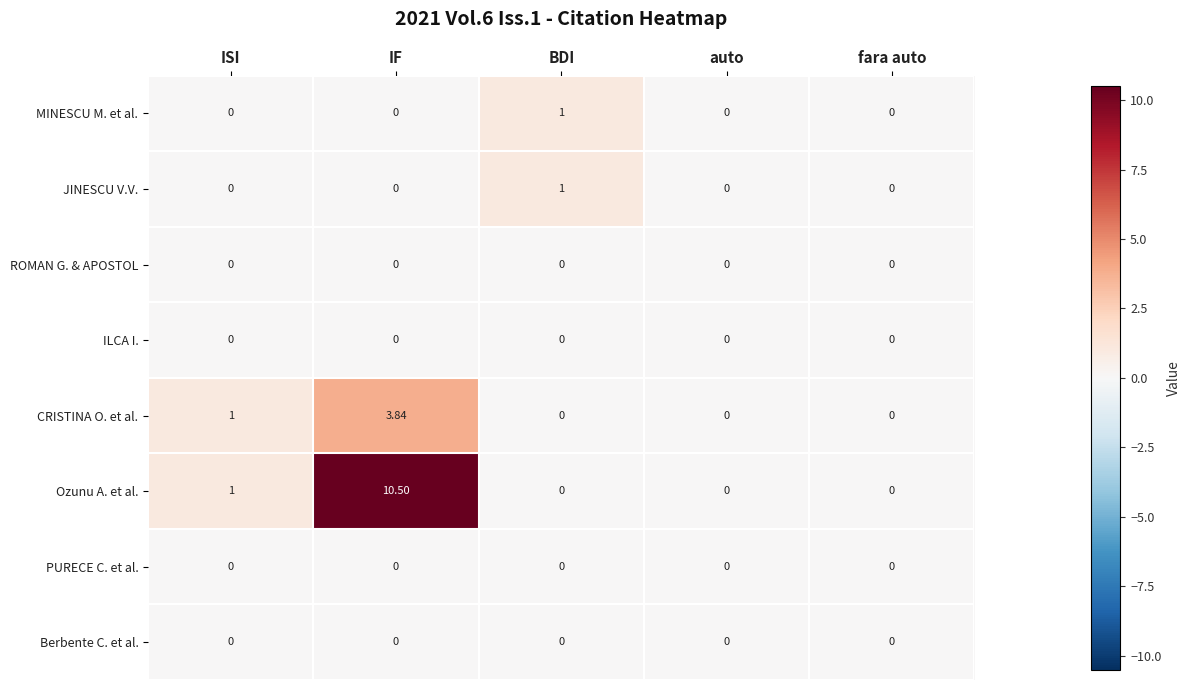

At which category does the chart reach its peak across all series?

IF